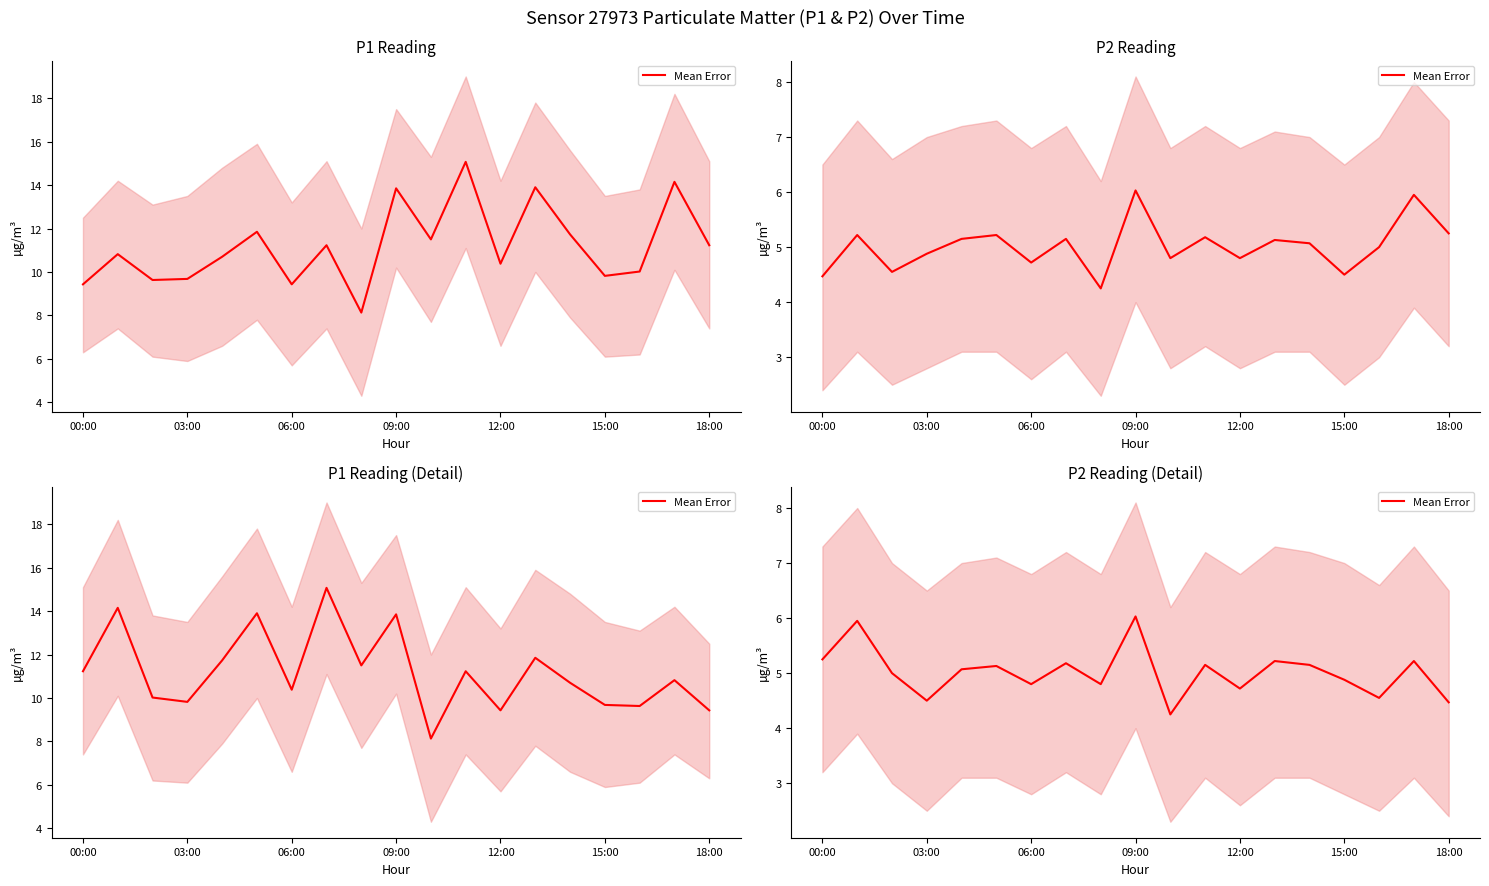

True or false: there are more than 2 points higher than both neighbors.

True